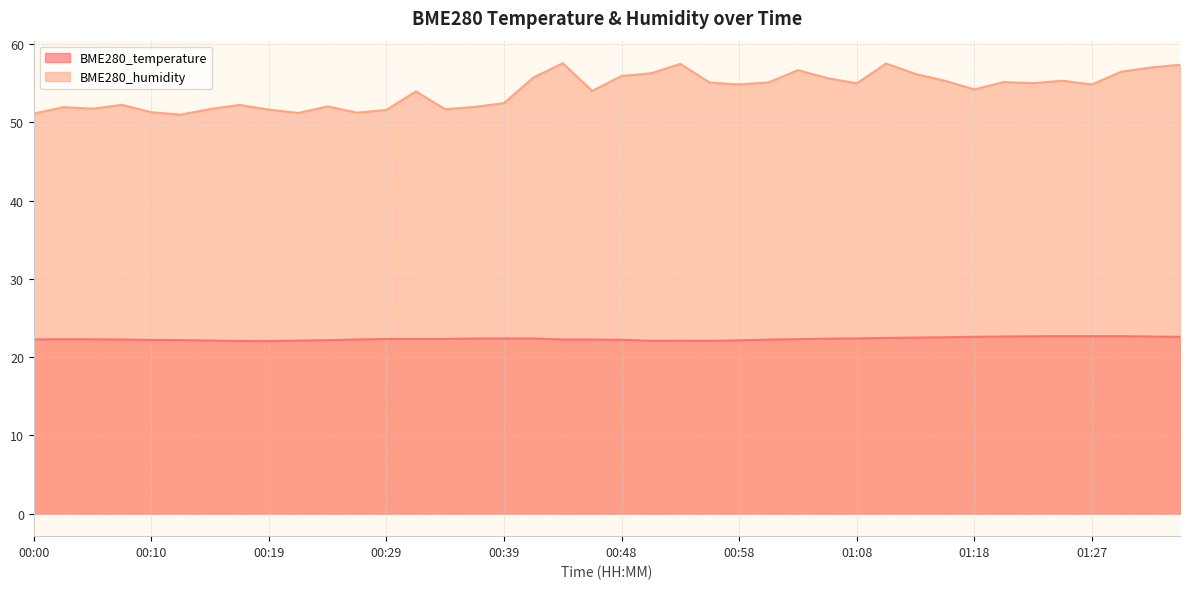

Reading left to right, extract all data points from this chart.

BME280_temperature: 22.3	22.3	22.3	22.2	22.2	22.2	22.1	22.1	22.1	22.1	22.2	22.3	22.3	22.3	22.3	22.4	22.4	22.4	22.2	22.2	22.2	22.1	22.1	22.1	22.1	22.2	22.3	22.4	22.4	22.5	22.5	22.5	22.6	22.6	22.7	22.7	22.7	22.7	22.6	22.6
BME280_humidity: 51.1	52.0	51.8	52.2	51.3	51.0	51.7	52.2	51.6	51.2	52.1	51.2	51.6	54.0	51.7	52.0	52.5	55.8	57.6	54.0	55.9	56.3	57.5	55.1	54.9	55.1	56.7	55.7	55.0	57.5	56.2	55.3	54.2	55.2	55.0	55.3	54.9	56.5	57.0	57.4